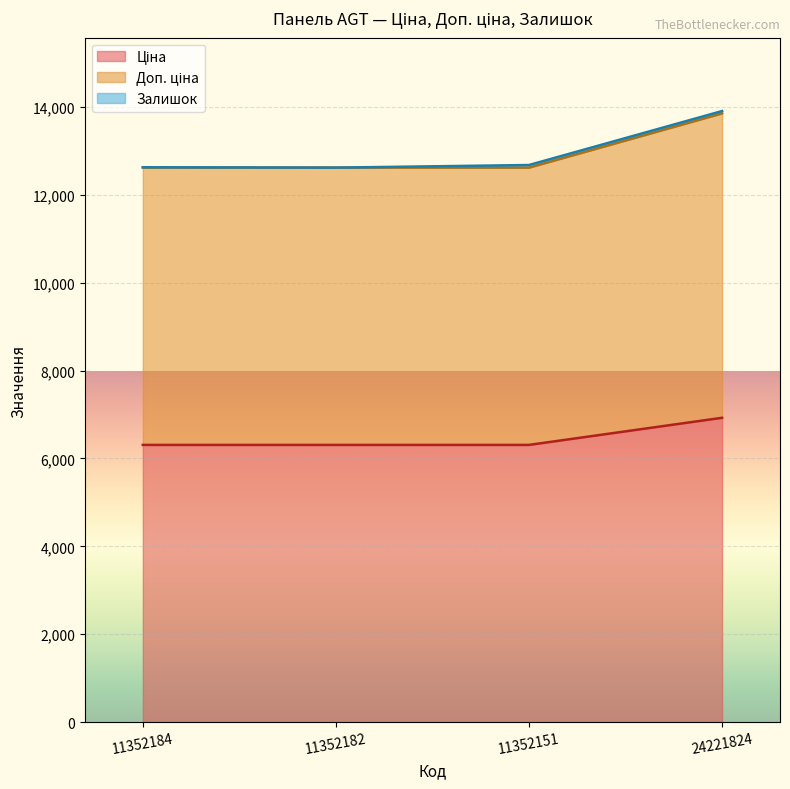

True or false: Доп. ціна has more than 2 points higher than both neighbors.

False